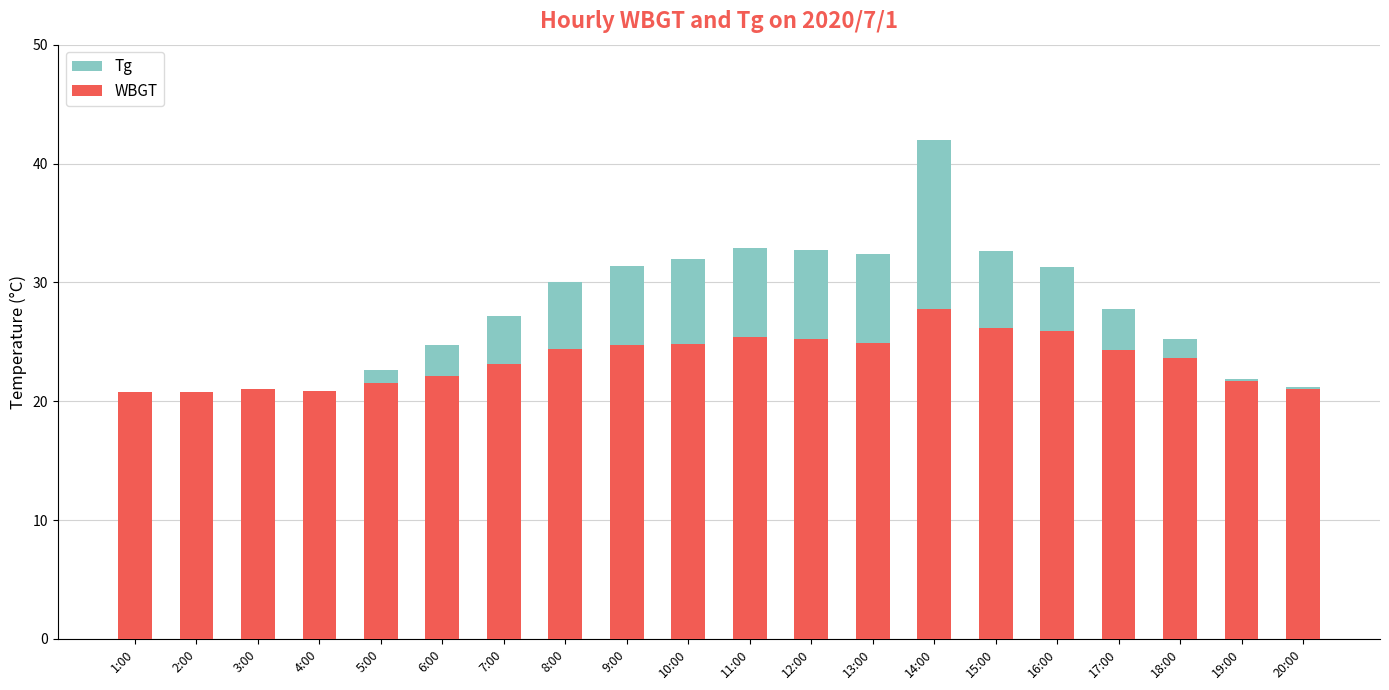

What is the difference between the second highest and second lowest values in the Tg series?

12.1